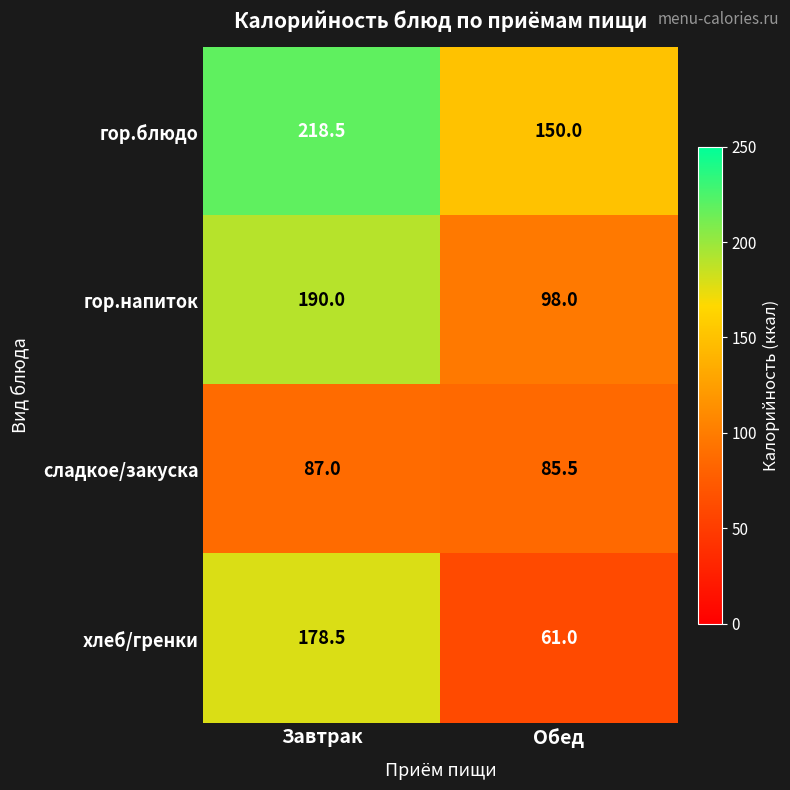

The value of гор.блюдо at Завтрак is 347.7. True or false?

False